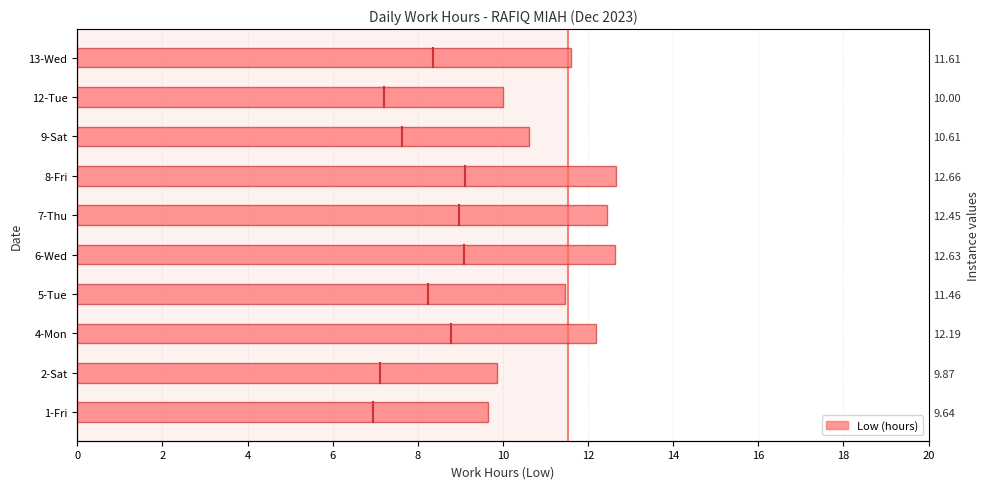

Count the number of data series in this chart.

1